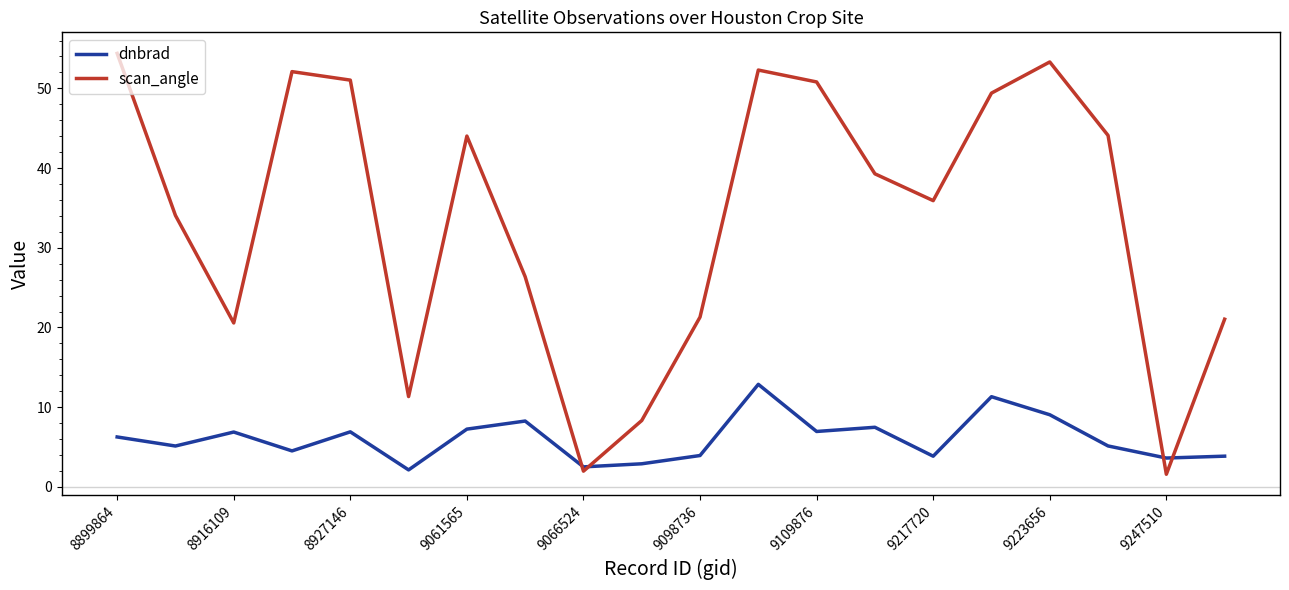

Does the chart have visible grid lines?

No